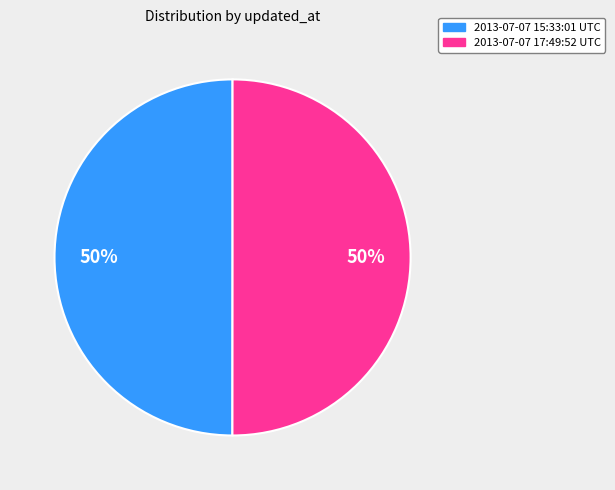

To the nearest percent, what portion does 2013-07-07 17:49:52 UTC represent?

50%